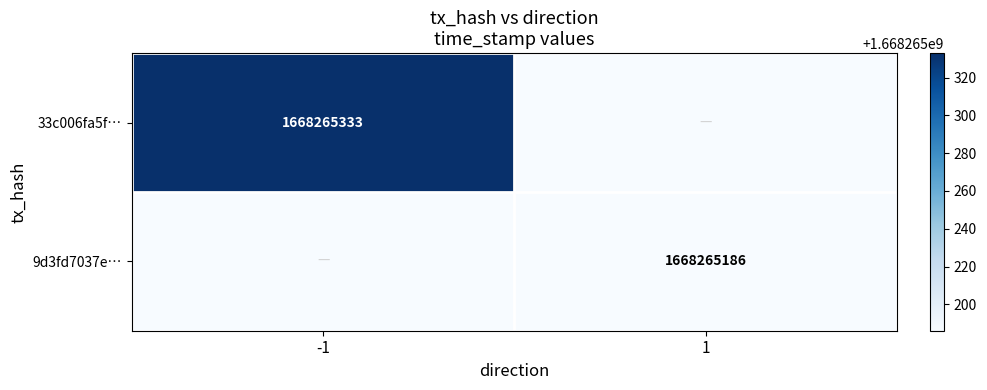

Count the number of categories in the chart.

2